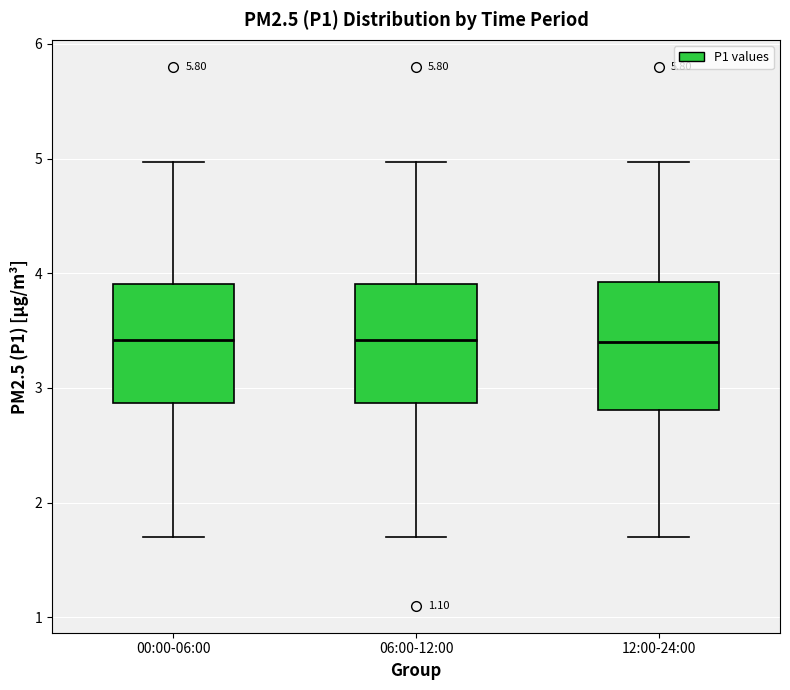

Where is the lower edge of the box for 06:00-12:00 on the y-axis? The values are not printed on the chart, so give them approximately, as read against the axis.

2.9